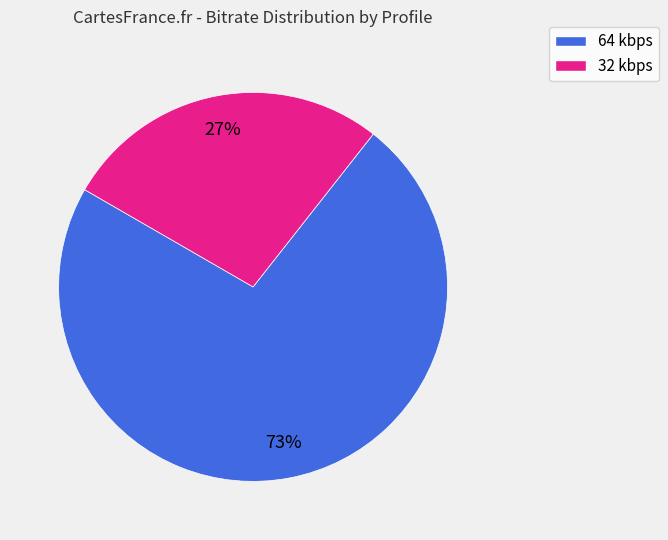

Does any single category account for the majority?

Yes